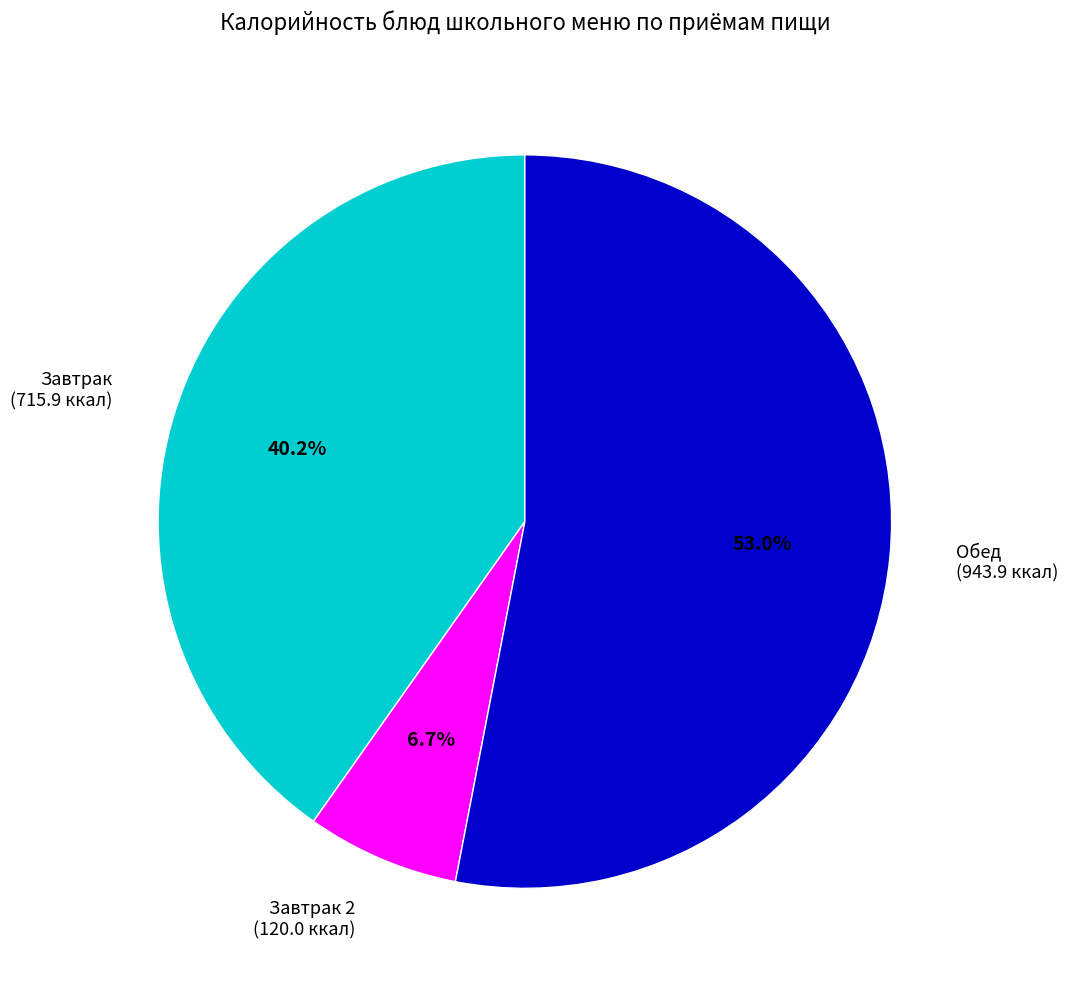

What is the ratio of the value at Завтрак (715.9 ккал) to the value at Обед (943.9 ккал)?

0.8